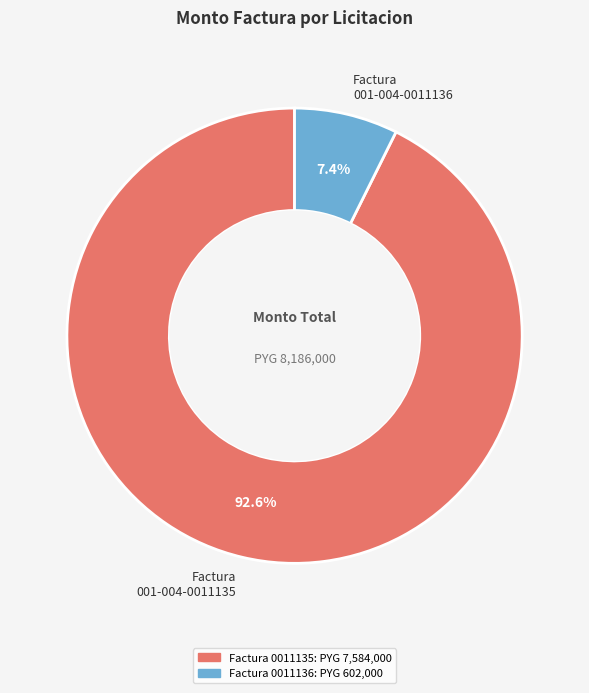

What is the smallest slice in the pie chart?

Factura 001-004-0011136